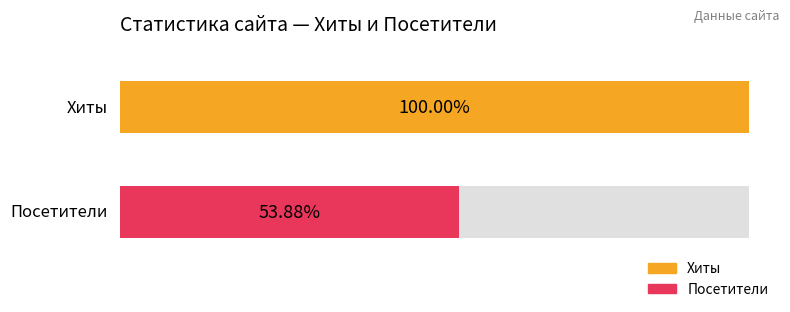

What are all the series names shown in the legend?

Хиты, Посетители